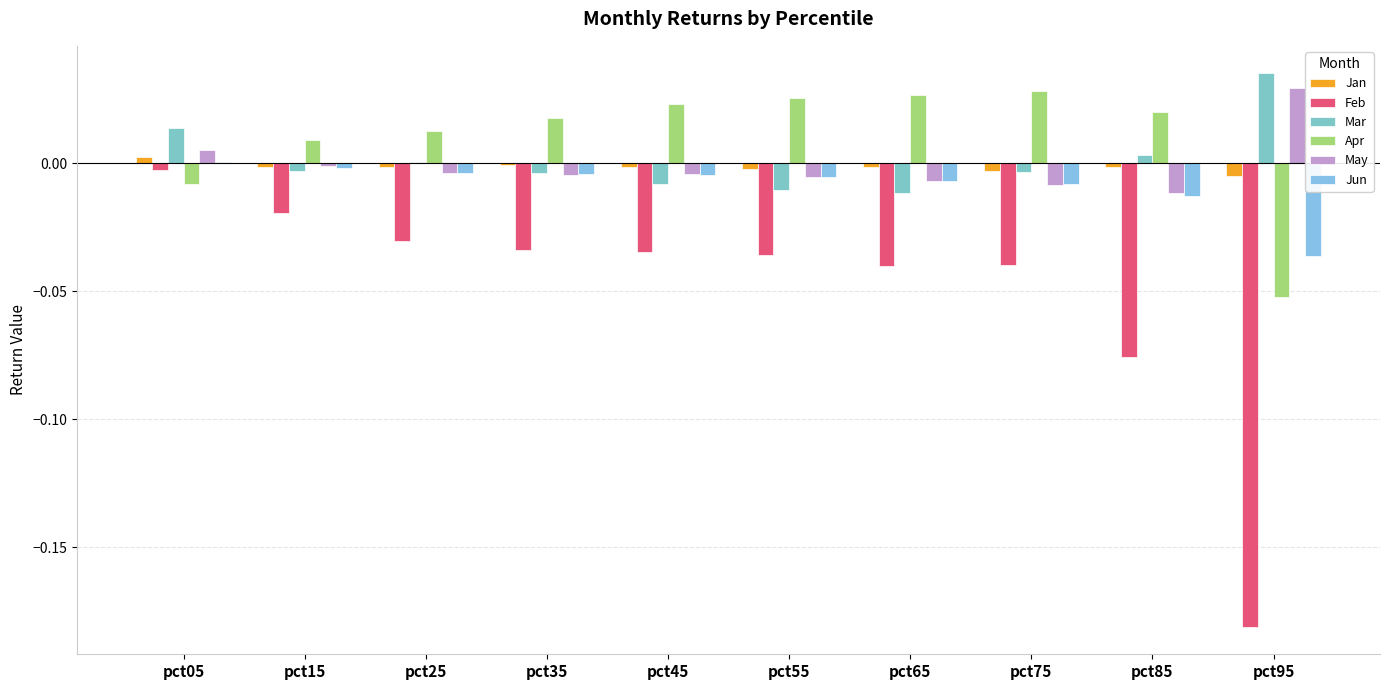

What is the minimum value shown in the chart?

-0.2